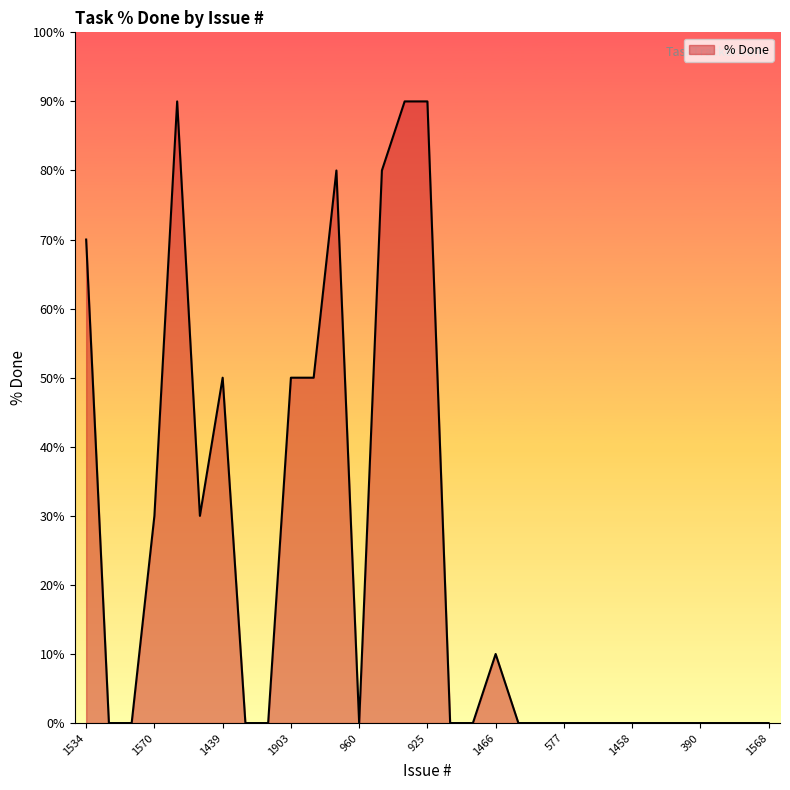

What is the difference between the second highest and second lowest values?

90